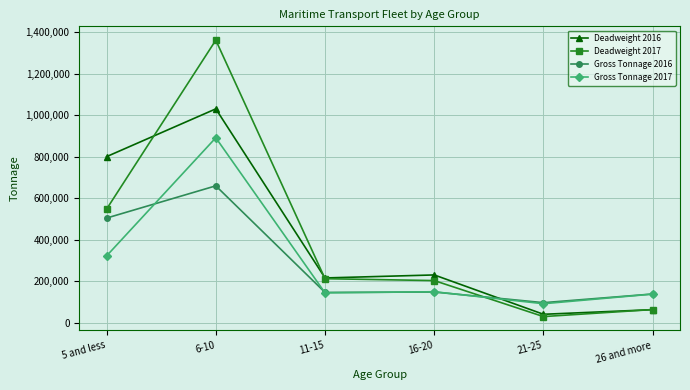

What is the label of the 6th point from the left?

26 and more